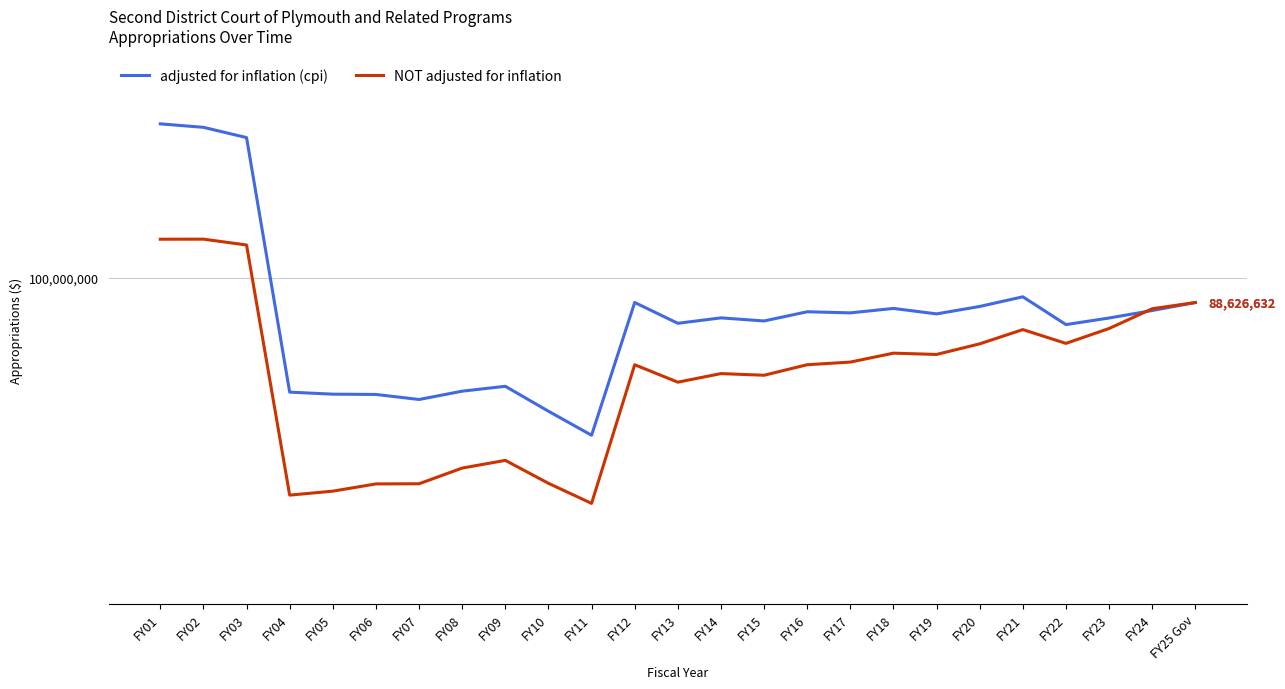

Is it true that NOT adjusted for inflation equals 15548774 at FY17?

False